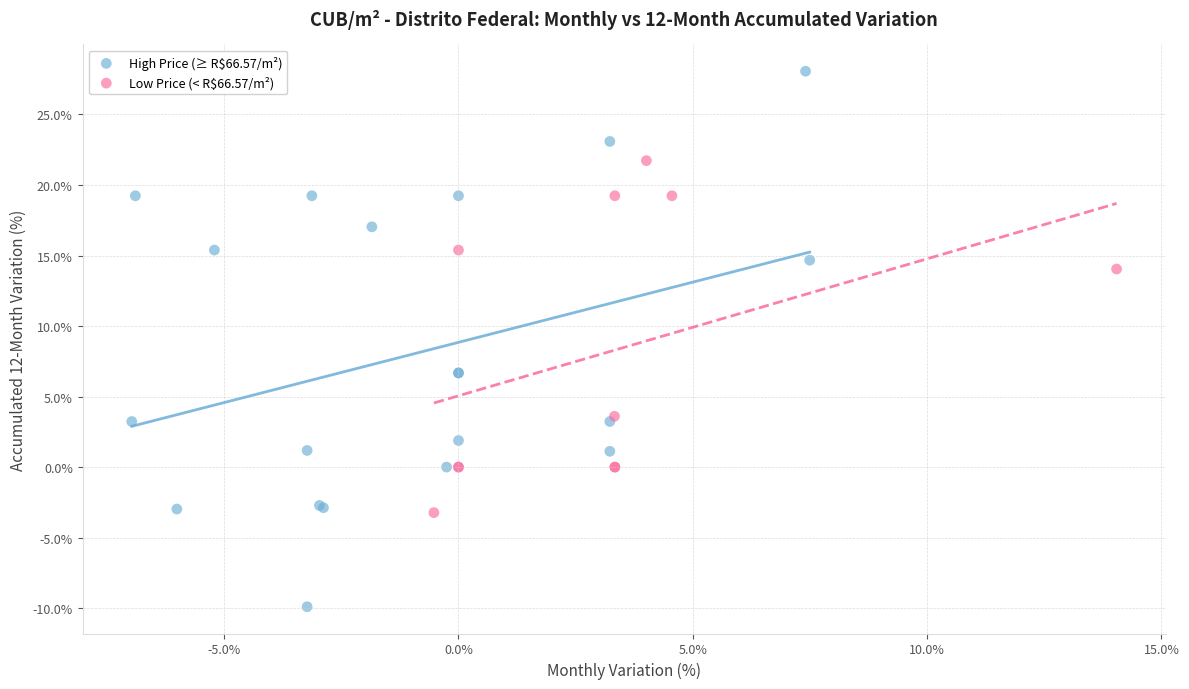

Which series has the largest Y range (max minus min)?

High Price (≥ R$66.57/m²)